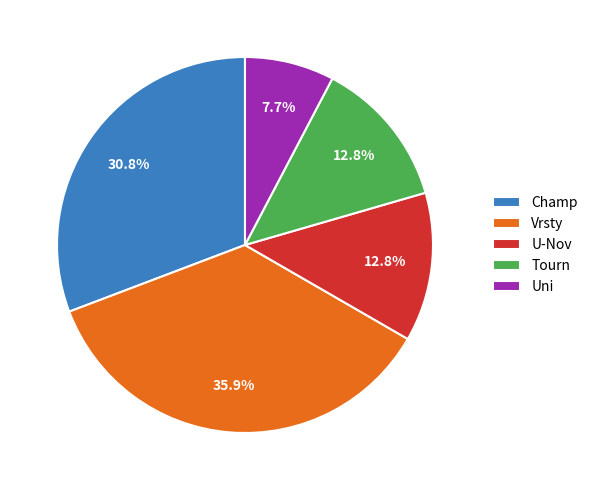

What is the ratio of the value at Tourn to the value at Vrsty?

0.4